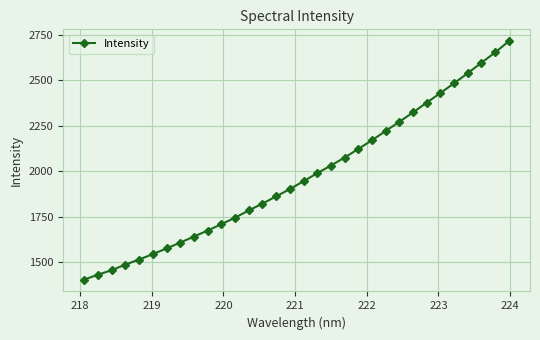

Reading right to left, what are all the values shown in this chart?

2714.2	2652.4	2596.1	2538.7	2483.5	2429.5	2376.8	2323.1	2271.4	2221.0	2170.0	2122.0	2074.8	2031.1	1989.1	1944.5	1901.7	1861.3	1822.0	1784.0	1744.4	1708.5	1673.8	1640.6	1607.6	1575.5	1544.1	1514.7	1486.5	1456.1	1431.1	1404.5